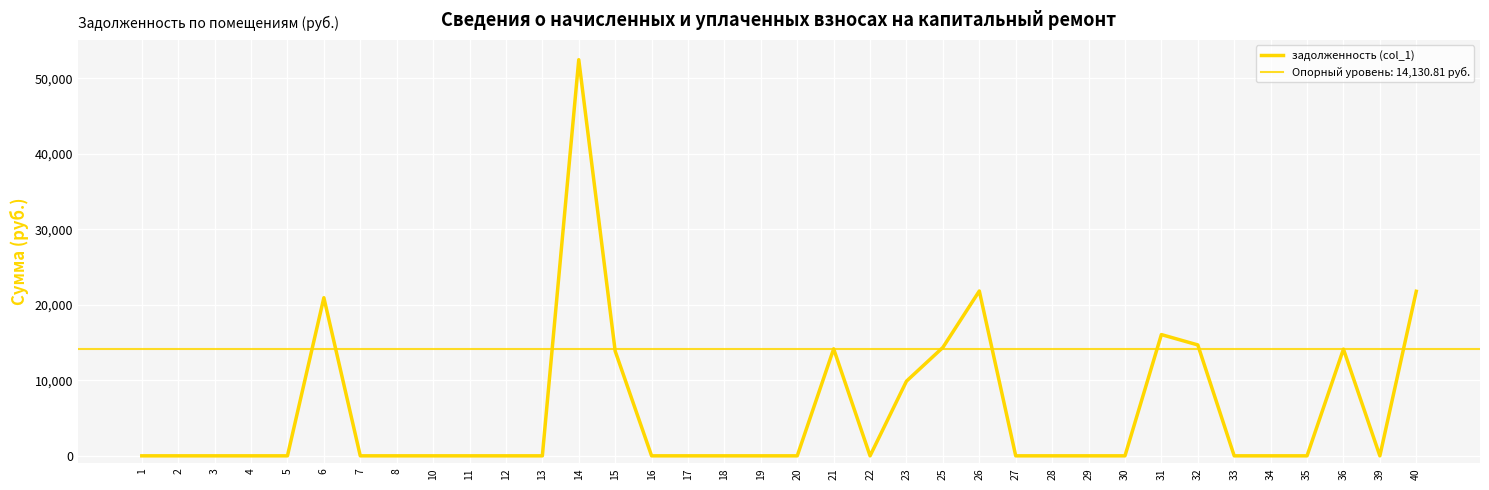

What is the value of the 36th point from the left?

21788.0